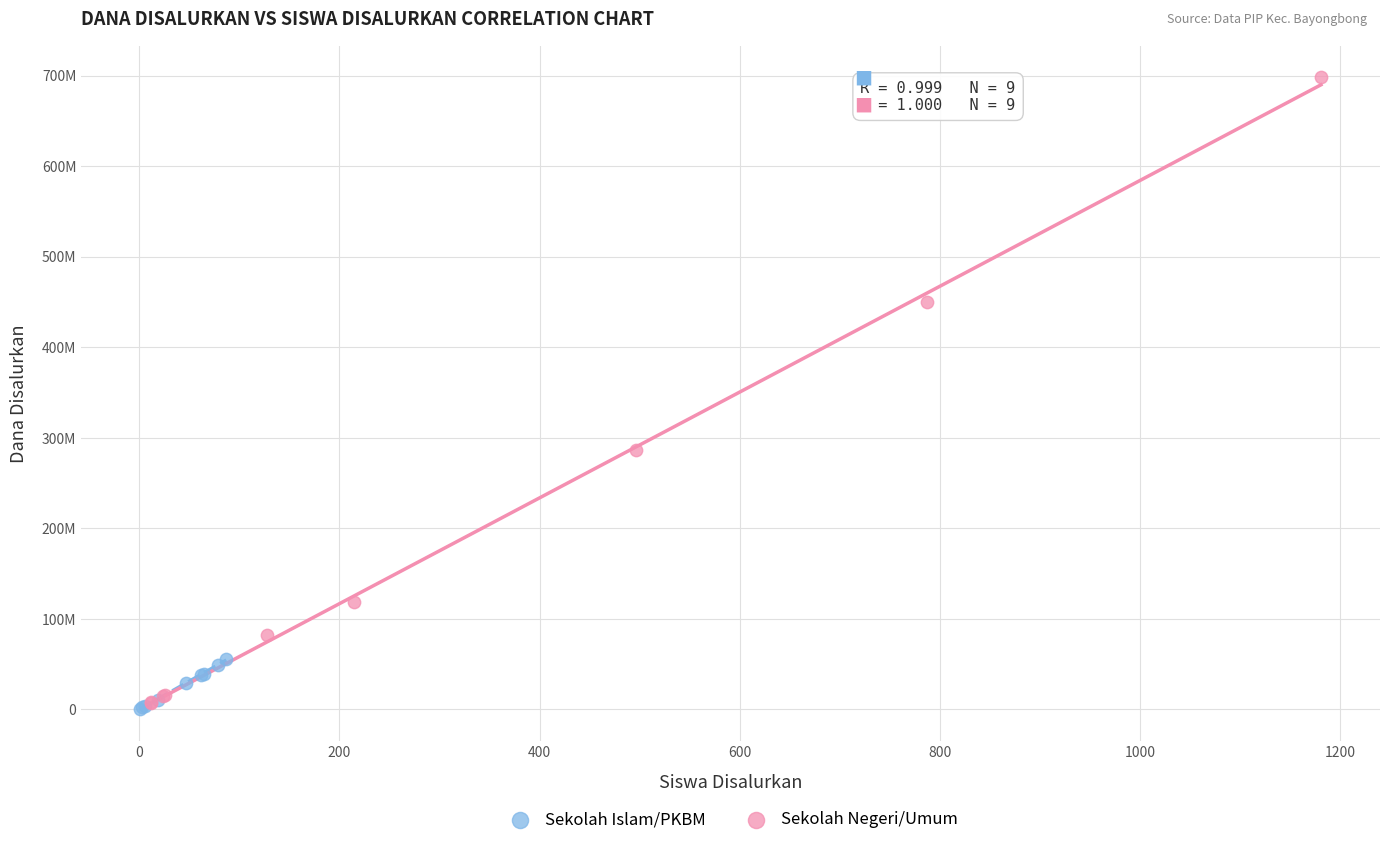

Which series reaches the minimum Y coordinate?

Sekolah Islam/PKBM